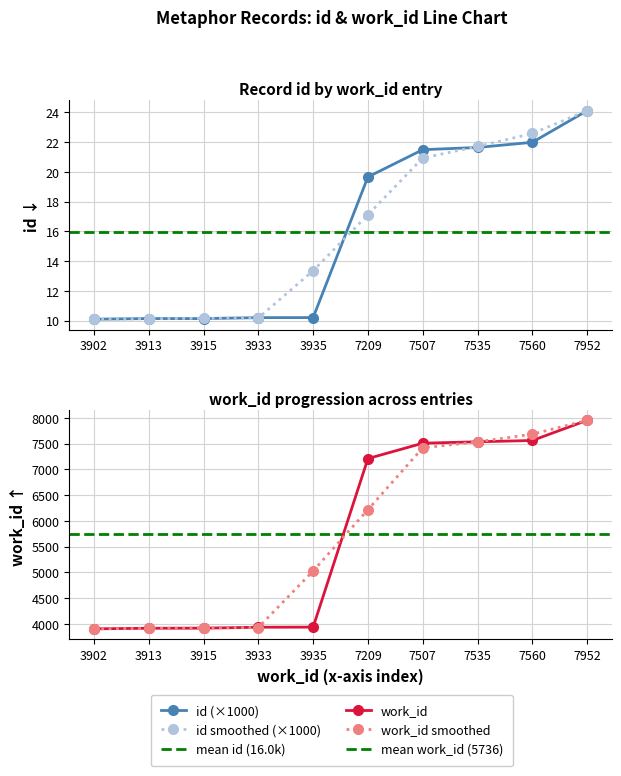

What is the total value across all series at 7535?

7556.6